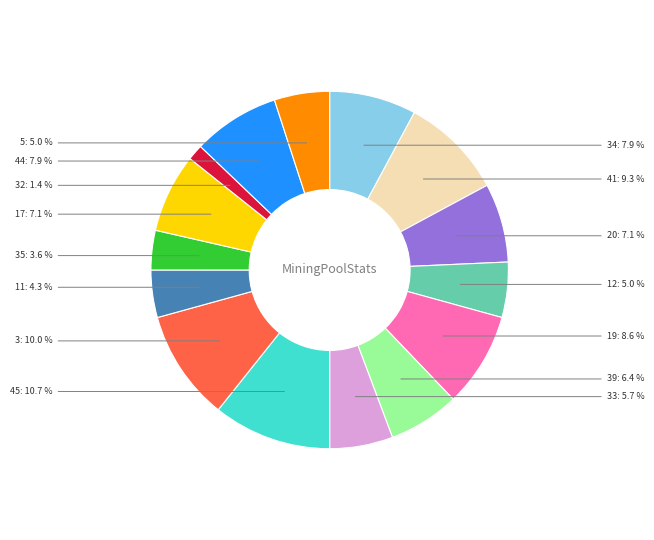

Does any single category account for the majority?

No